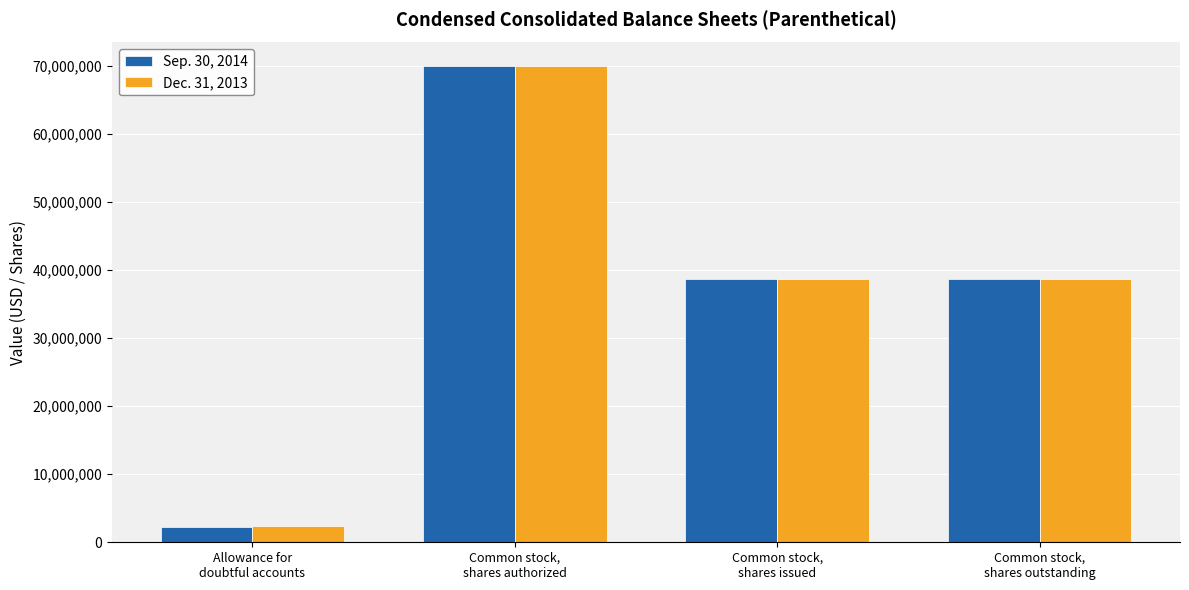

List the series in order of their overall mean, lowest first.

Sep. 30, 2014, Dec. 31, 2013